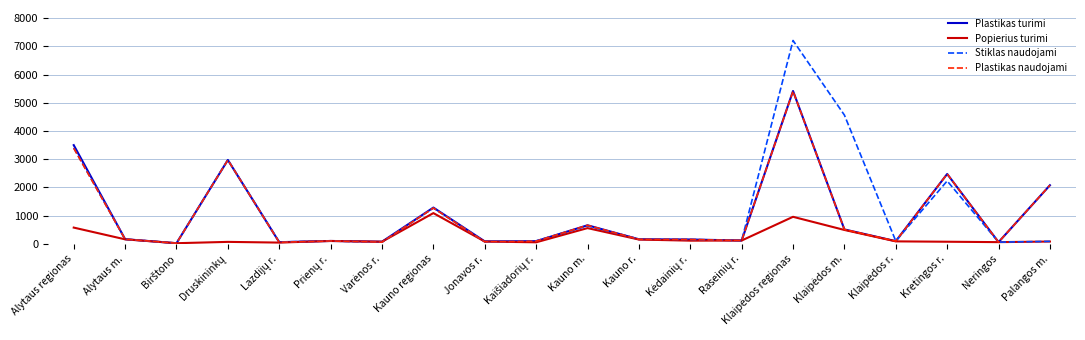

Count the number of data series in this chart.

4